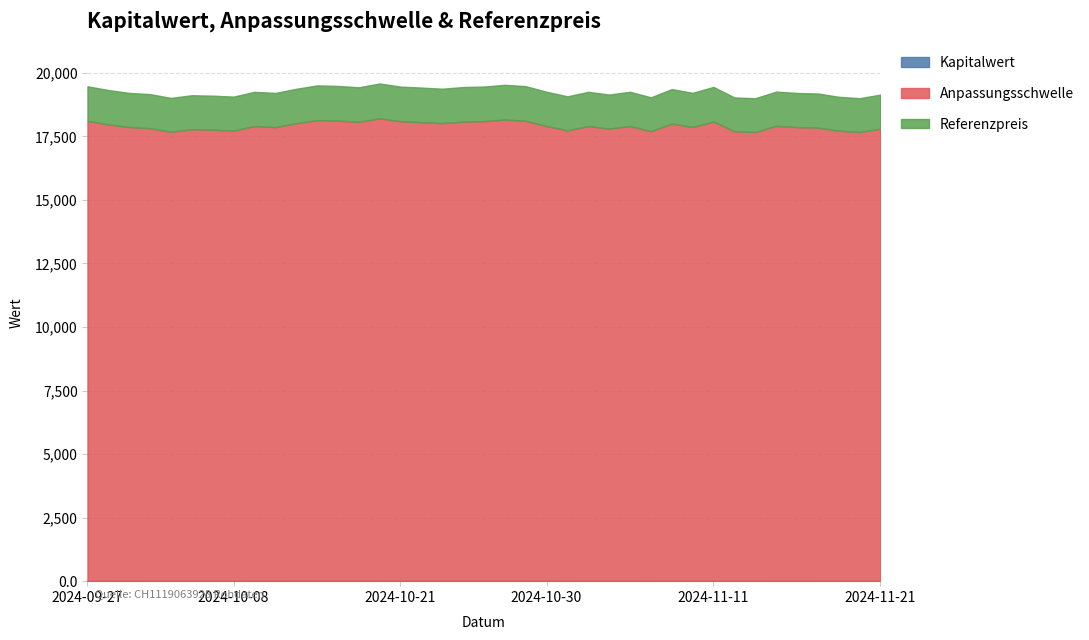

Reading left to right, extract all data points from this chart.

Kapitalwert: 2024-11-21=6.5	2024-11-20=5.9	2024-11-19=6.2	2024-11-18=6.7	2024-11-15=6.8	2024-11-14=7.1	2024-11-13=6.1	2024-11-12=6.2	2024-11-11=8.4	2024-11-08=7.3	2024-11-07=8.1	2024-11-06=6.7	2024-11-05=7.8	2024-11-04=7.3	2024-11-01=7.9	2024-10-31=7.1	2024-10-30=8.0	2024-10-29=9.3	2024-10-28=9.6	2024-10-25=9.3	2024-10-24=9.2	2024-10-23=8.8	2024-10-22=9.1	2024-10-21=9.3	2024-10-17=10.2	2024-10-16=9.4	2024-10-15=9.7	2024-10-14=9.8	2024-10-11=9.1	2024-10-10=8.3	2024-10-09=8.6	2024-10-08=7.7	2024-10-07=7.8	2024-10-04=8.0	2024-10-03=7.5	2024-10-02=8.3	2024-10-01=8.6	2024-09-30=9.2	2024-09-27=10.2
Anpassungsschwelle: 2024-11-21=17805.9	2024-11-20=17674.4	2024-11-19=17726.1	2024-11-18=17845.9	2024-11-15=17866.1	2024-11-14=17915.2	2024-11-13=17672.9	2024-11-12=17701.3	2024-11-11=18087.2	2024-11-08=17870.4	2024-11-07=18007.1	2024-11-06=17706.6	2024-11-05=17908.3	2024-11-04=17807.5	2024-11-01=17907.1	2024-10-31=17742.1	2024-10-30=17909.3	2024-10-29=18114.6	2024-10-28=18164.4	2024-10-25=18101.1	2024-10-24=18082.0	2024-10-23=18021.2	2024-10-22=18062.4	2024-10-21=18098.9	2024-10-17=18212.6	2024-10-16=18072.5	2024-10-15=18122.2	2024-10-14=18142.7	2024-10-11=18017.7	2024-10-10=17866.1	2024-10-09=17907.1	2024-10-08=17731.8	2024-10-07=17766.8	2024-10-04=17782.5	2024-10-03=17684.3	2024-10-02=17823.2	2024-10-01=17868.2	2024-09-30=17972.2	2024-09-27=18110.5
Referenzpreis: 2024-11-21=19146.2	2024-11-20=19004.8	2024-11-19=19060.3	2024-11-18=19189.2	2024-11-15=19210.8	2024-11-14=19263.7	2024-11-13=19003.1	2024-11-12=19033.6	2024-11-11=19448.6	2024-11-08=19215.5	2024-11-07=19362.5	2024-11-06=19039.3	2024-11-05=19256.3	2024-11-04=19147.8	2024-11-01=19255.0	2024-10-31=19077.5	2024-10-30=19257.3	2024-10-29=19478.1	2024-10-28=19531.6	2024-10-25=19463.6	2024-10-24=19443.0	2024-10-23=19377.6	2024-10-22=19421.9	2024-10-21=19461.2	2024-10-17=19583.4	2024-10-16=19432.8	2024-10-15=19486.2	2024-10-14=19508.3	2024-10-11=19373.8	2024-10-10=19210.9	2024-10-09=19254.9	2024-10-08=19066.5	2024-10-07=19104.1	2024-10-04=19120.9	2024-10-03=19015.4	2024-10-02=19164.8	2024-10-01=19213.1	2024-09-30=19324.9	2024-09-27=19473.6